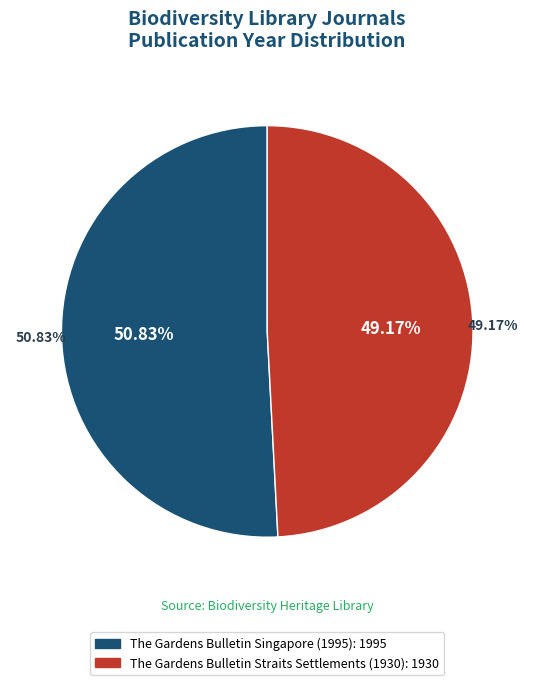

To the nearest percent, what is the difference between the largest and smallest slice percentages?

2%